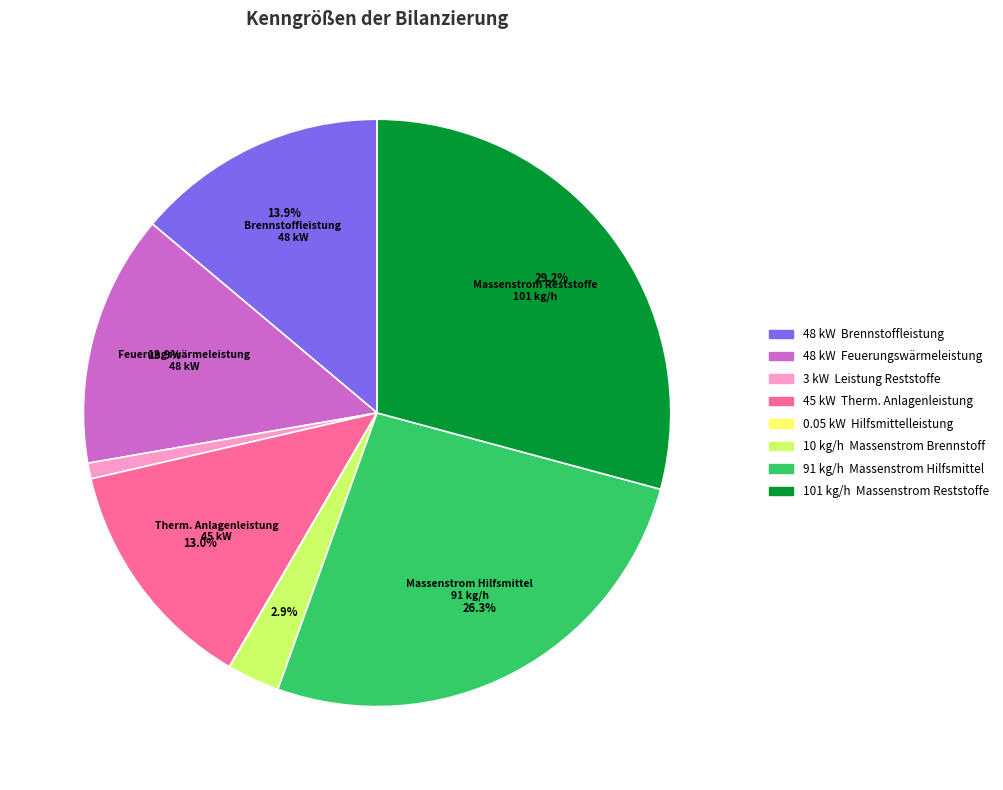

Does any single category account for the majority?

No